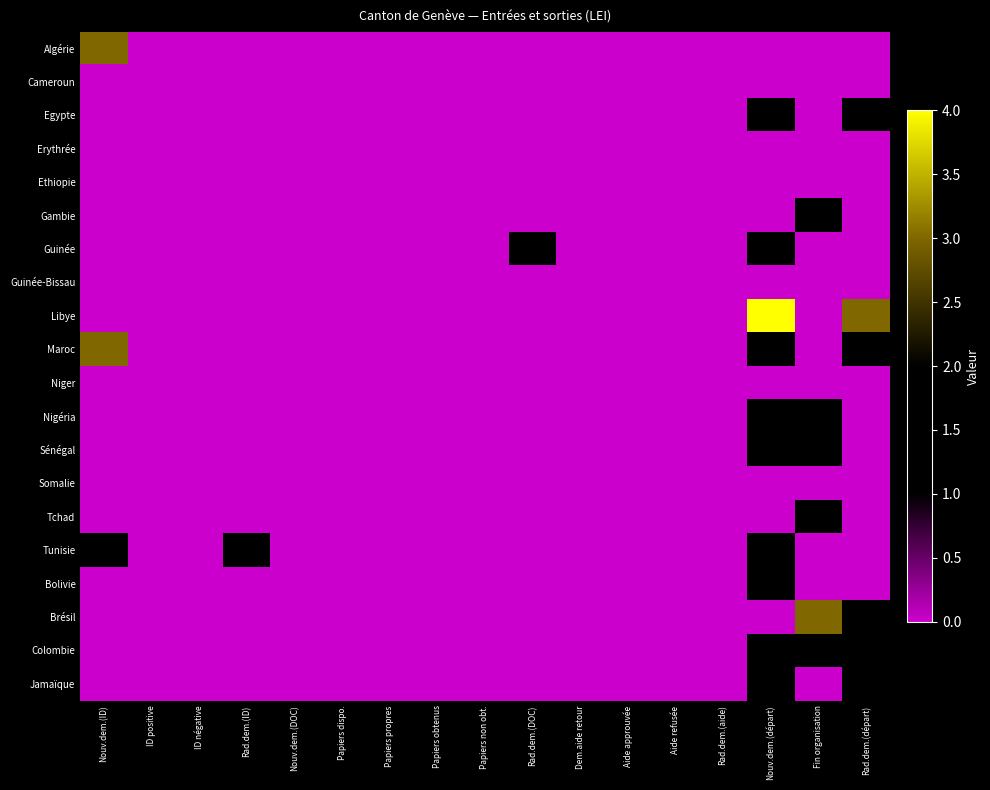

Rank the series by their maximum value, from lowest to highest.

Cameroun, Erythrée, Ethiopie, Guinée-Bissau, Niger, Somalie, Gambie, Nigéria, Sénégal, Tchad, Tunisie, Colombie, Jamaïque, Egypte, Guinée, Bolivie, Algérie, Maroc, Brésil, Libye